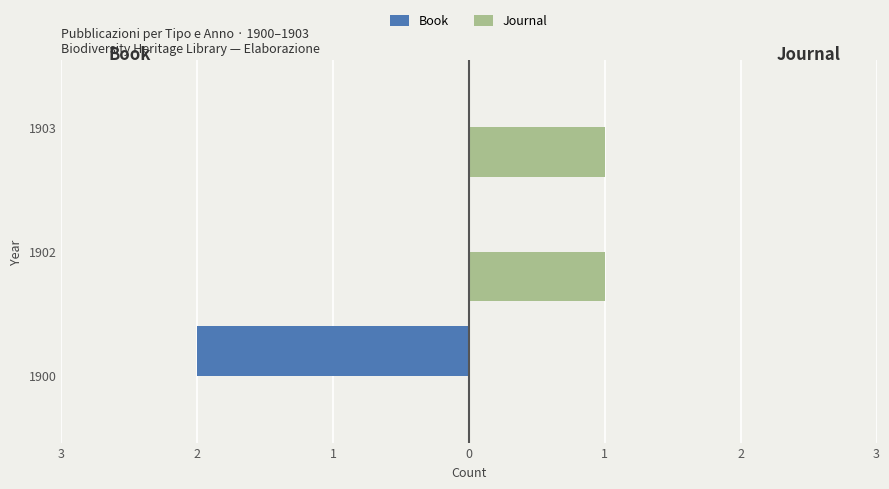

What are all the series names shown in the legend?

Book, Journal